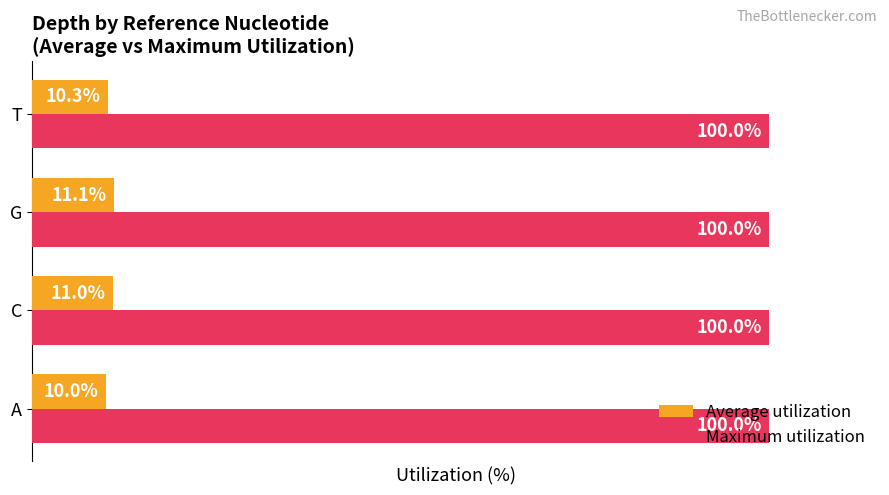

List the series in order of their overall mean, highest first.

Maximum utilization, Average utilization